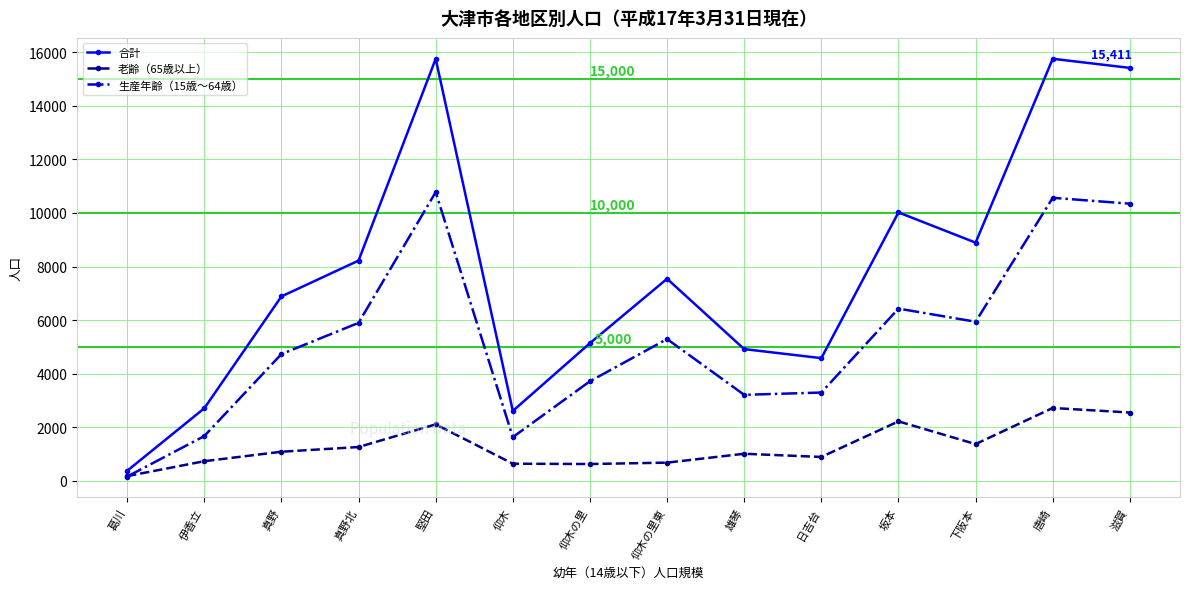

True or false: 老齢（65歳以上） and 合計 cross at least once.

False